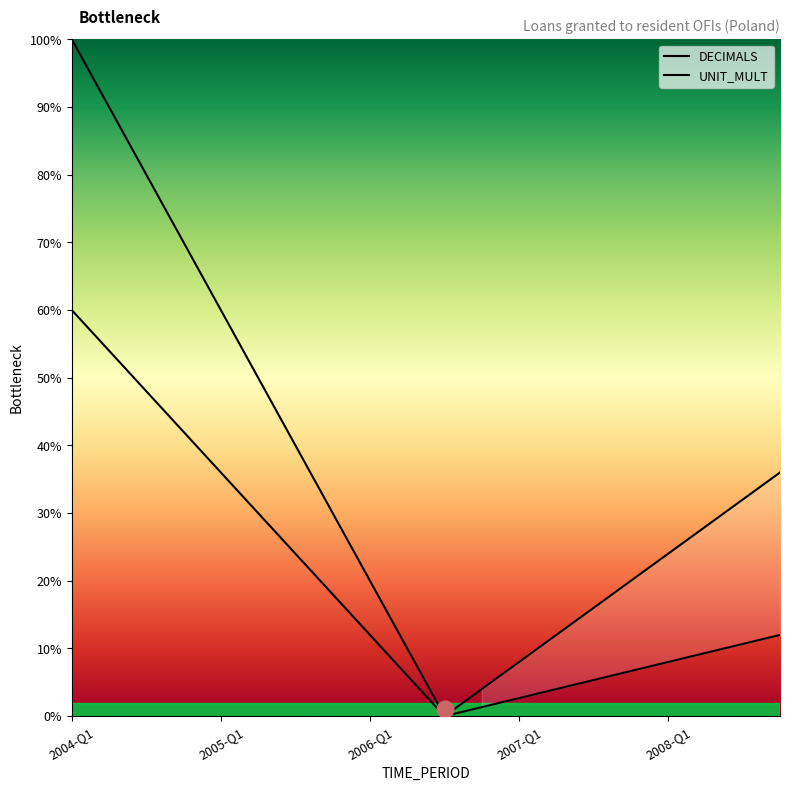

Rank the series at 2008-Q1 from lowest to highest value.

DECIMALS, UNIT_MULT